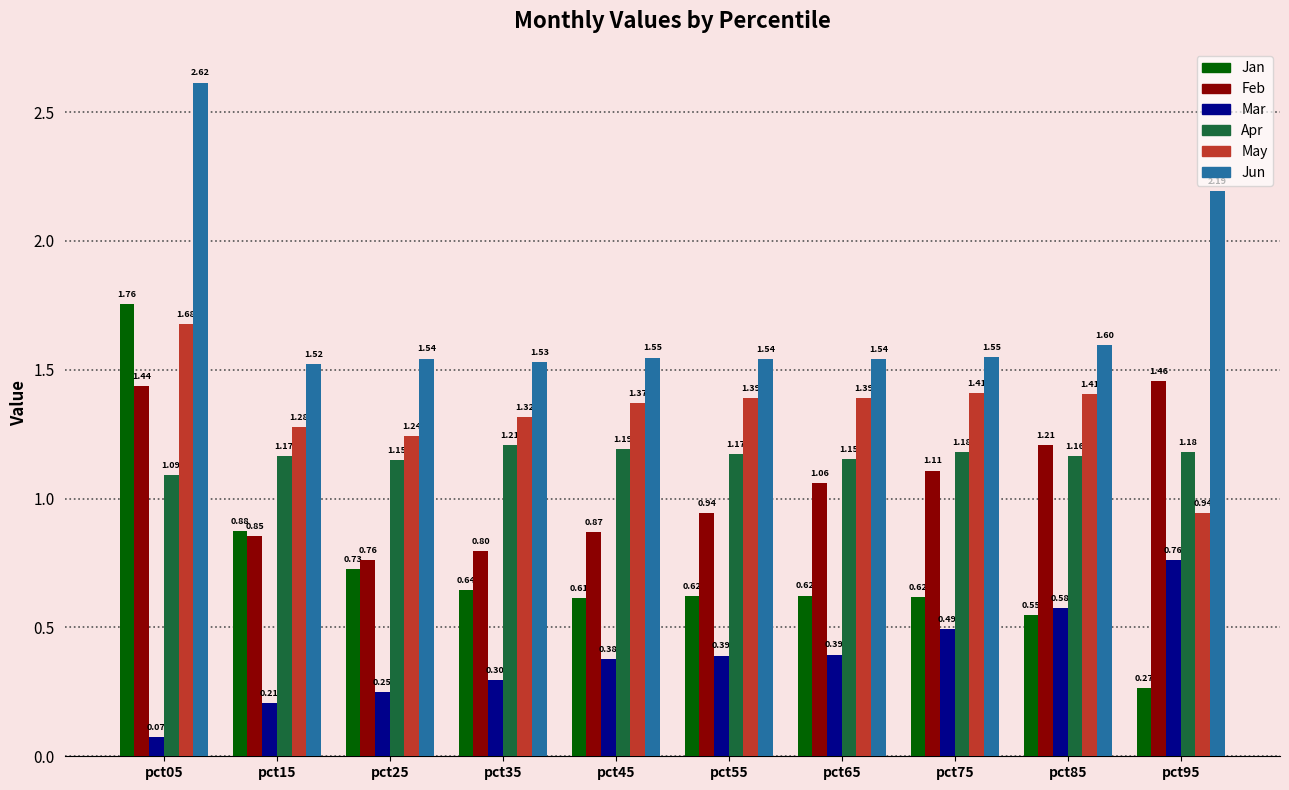

The value of Feb at pct85 is 0.5. True or false?

False